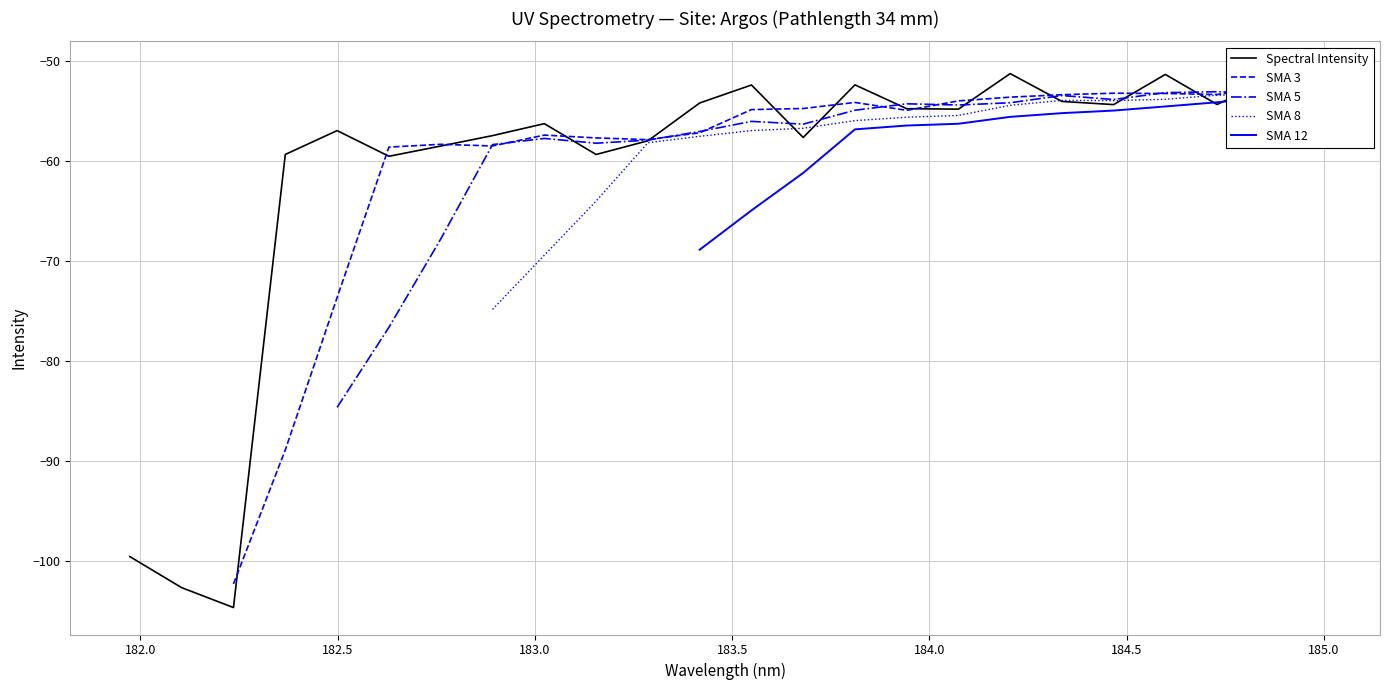

How many values in SMA 12 are below zero?

13